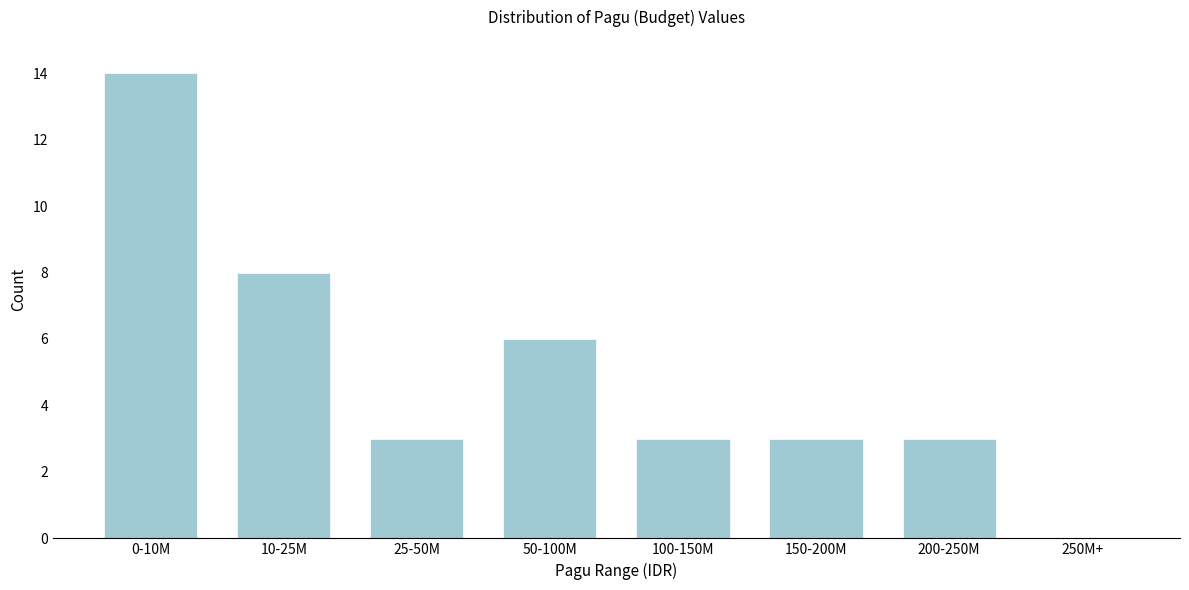

Reading right to left, list all the values displayed in this chart.

250M+=0	200-250M=3	150-200M=3	100-150M=3	50-100M=6	25-50M=3	10-25M=8	0-10M=14